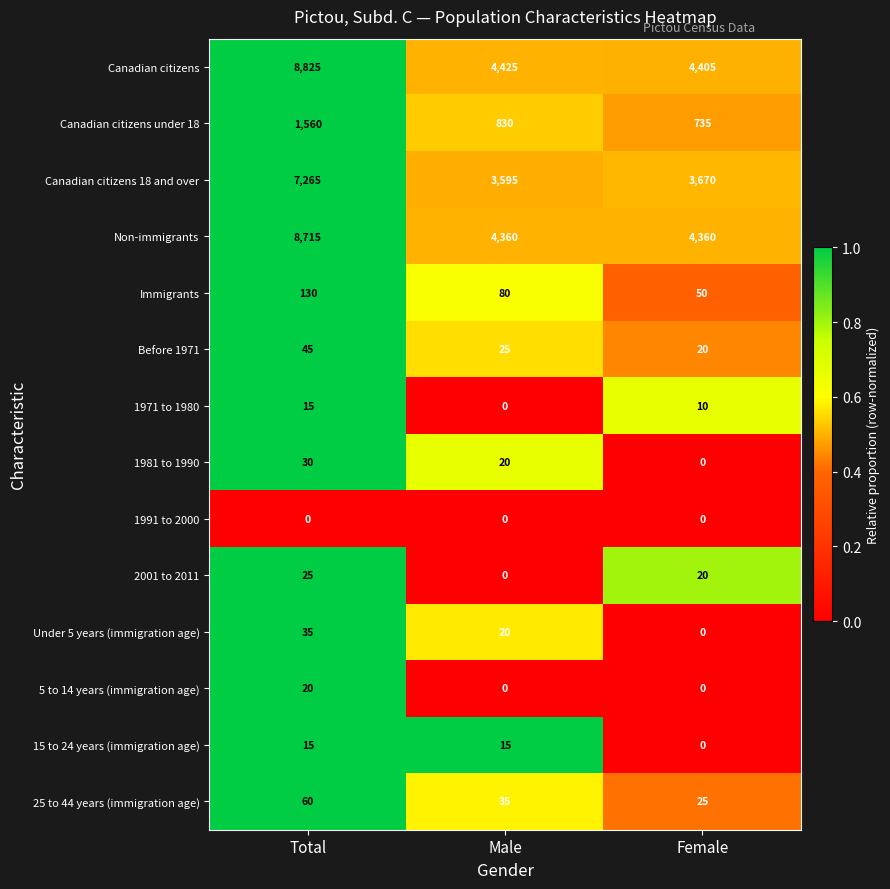

How many categories are shown in the chart?

3